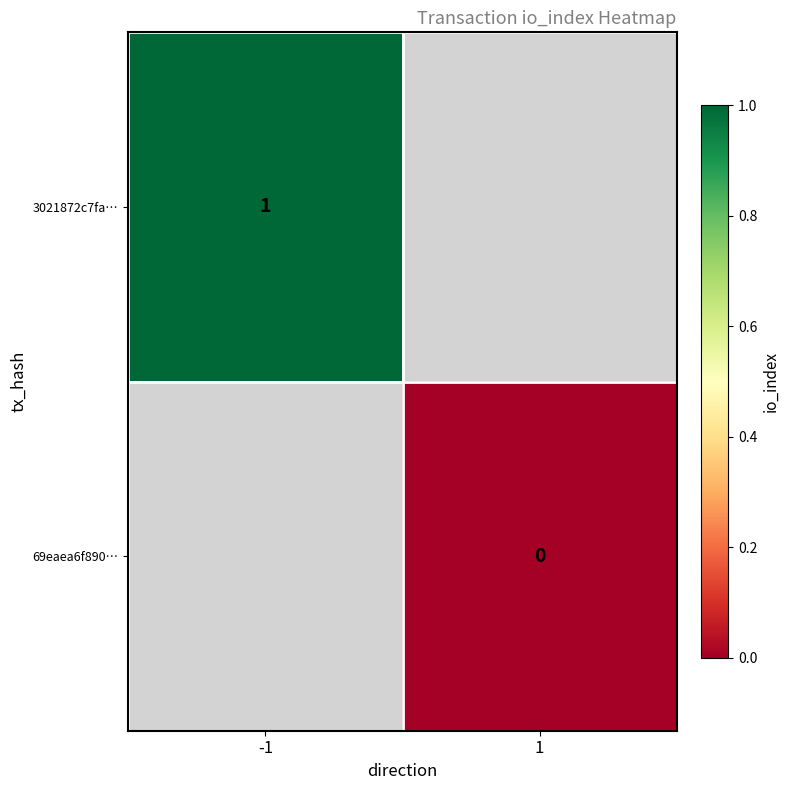

Is it true that 3021872c7fa… equals 1 at -1?

True